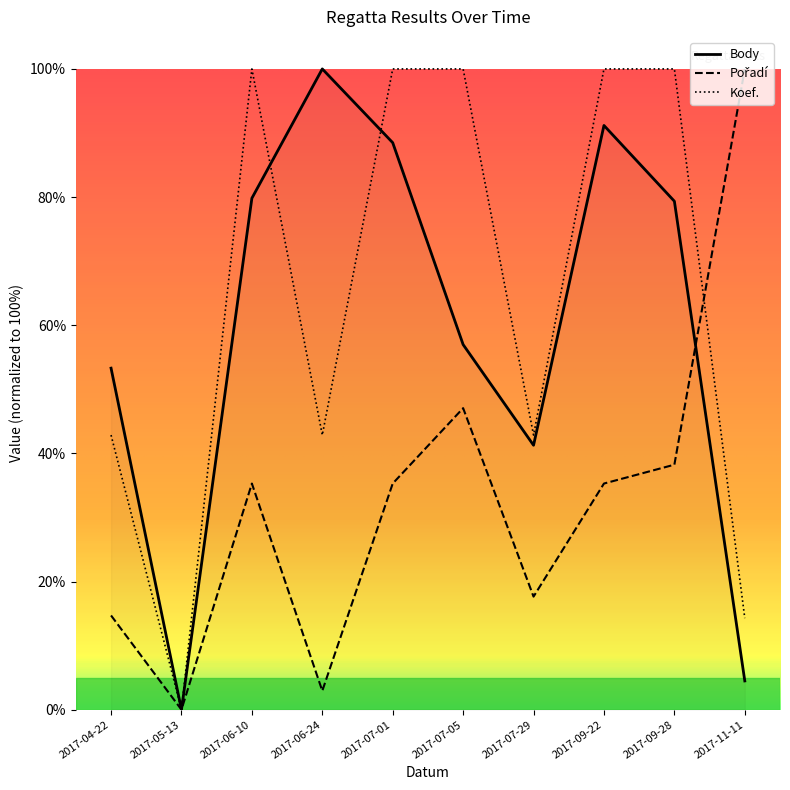

What is the total value across all series at 2017-04-22?

110.9